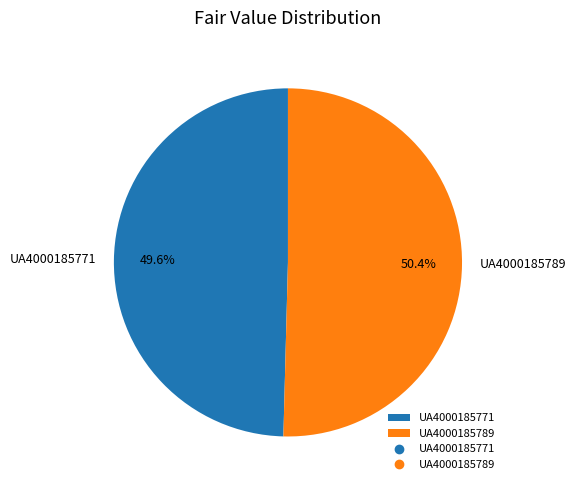

Rank the categories by value from highest to lowest.

UA4000185789, UA4000185771